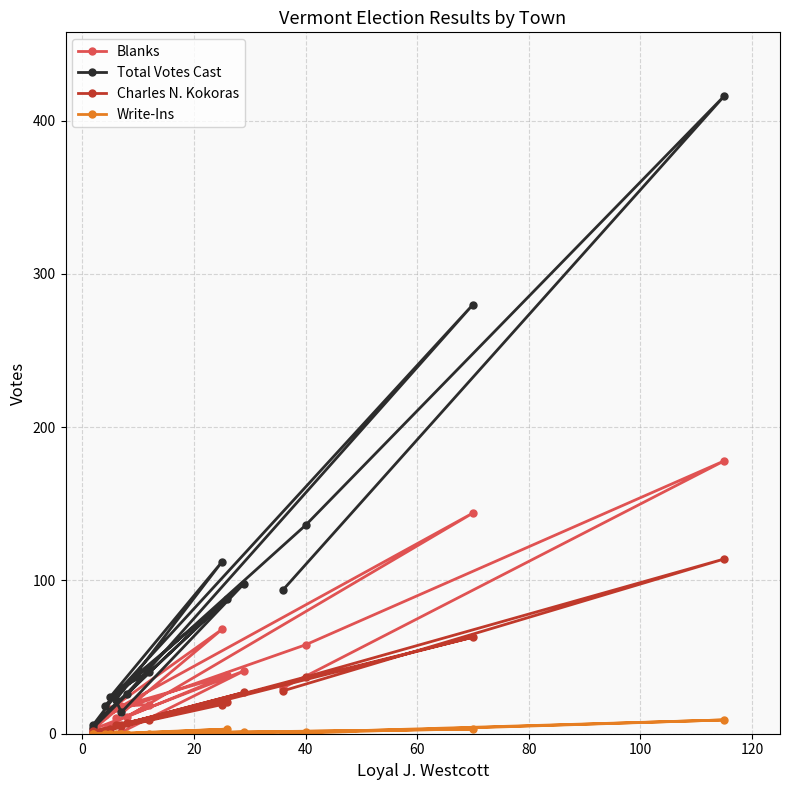

How many values in the Blanks series are below 19?

8